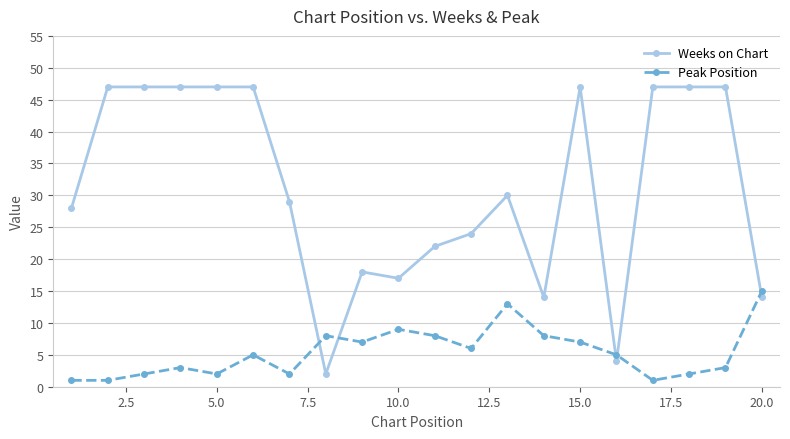

What is the value of the Peak Position point at the 11th from the left?

8